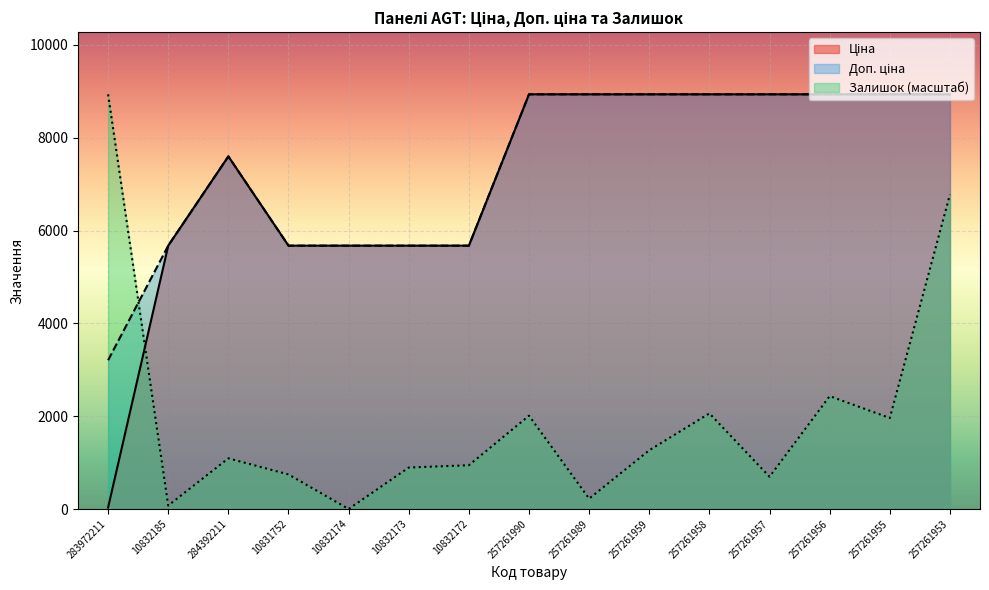

What is the greatest value displayed?

8934.1